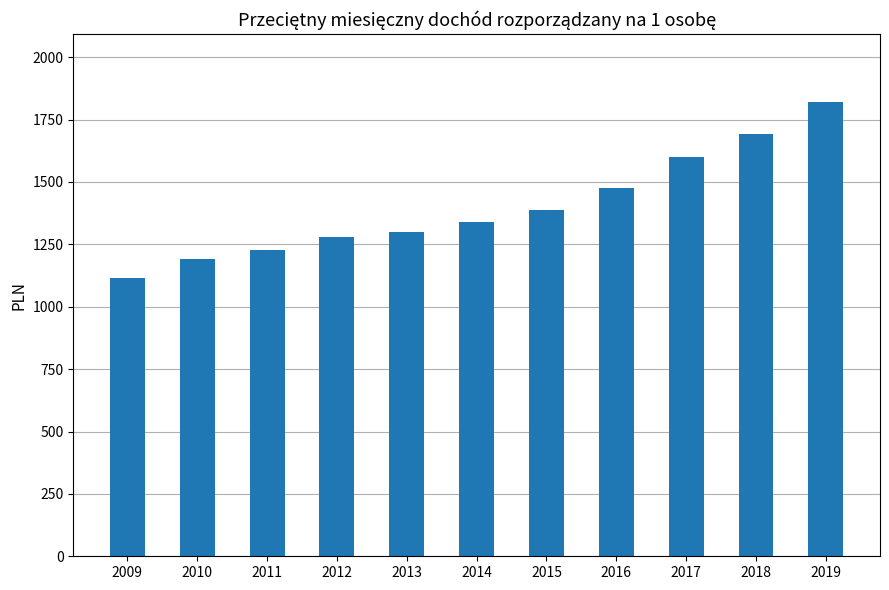

What is the maximum value shown in the chart?

1819.1